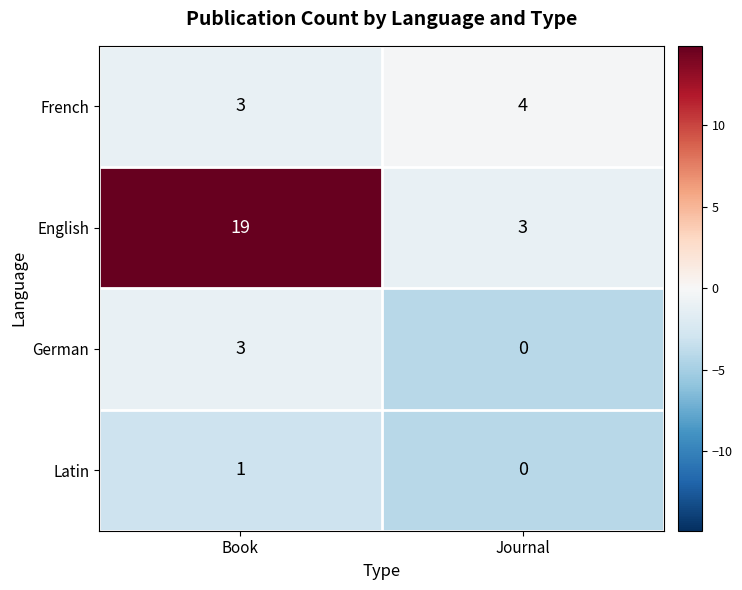

What is the spread (max minus min) of values at Book?

18